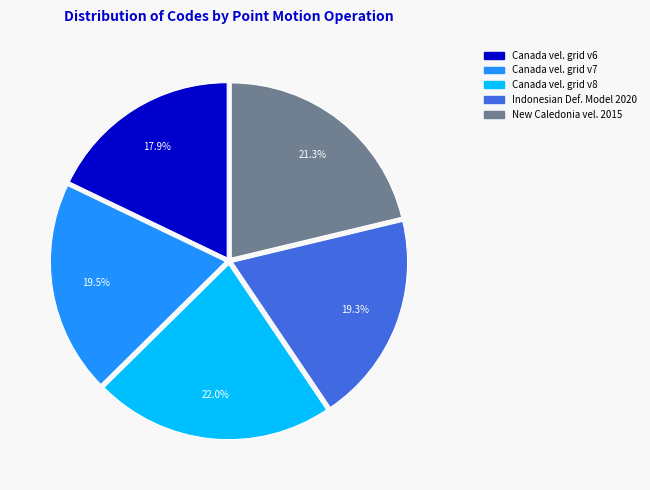

Is there any slice that represents more than half of the pie?

No